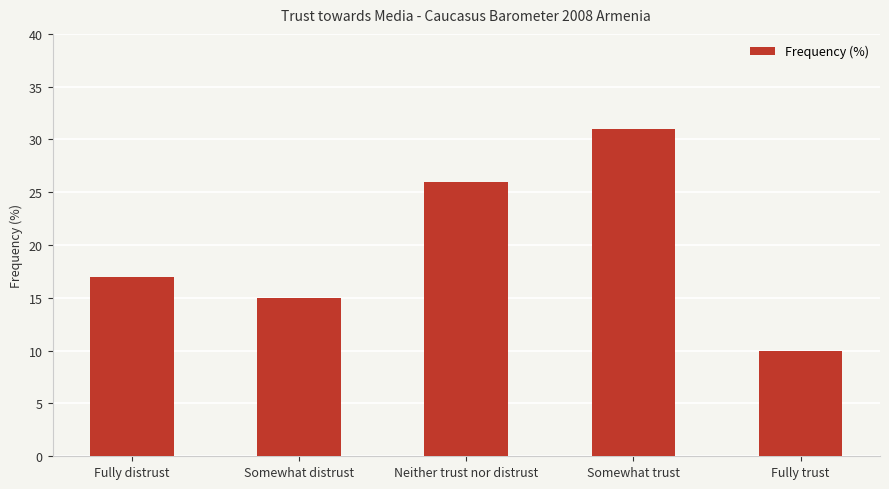

What is the change in value from Somewhat distrust to Neither trust nor distrust?

+11